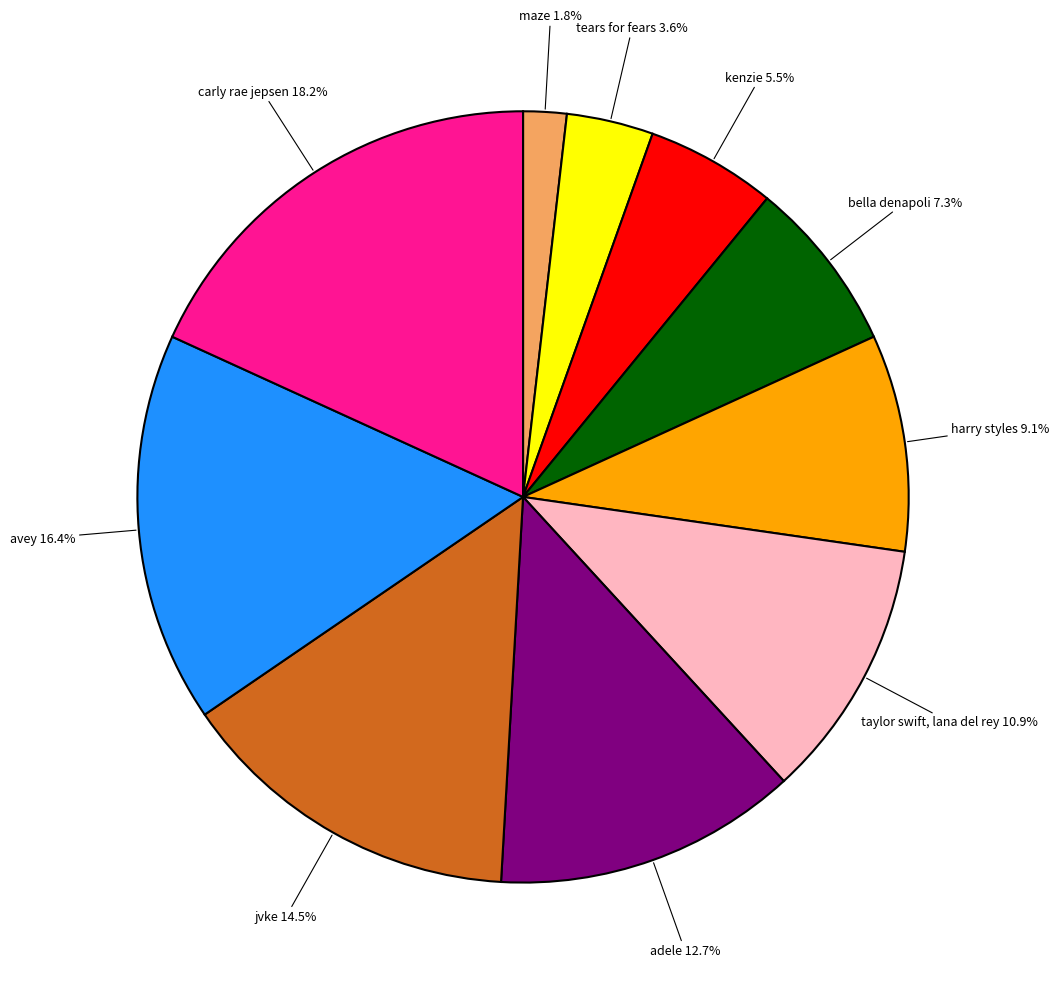

How many segments does this pie chart have?

10